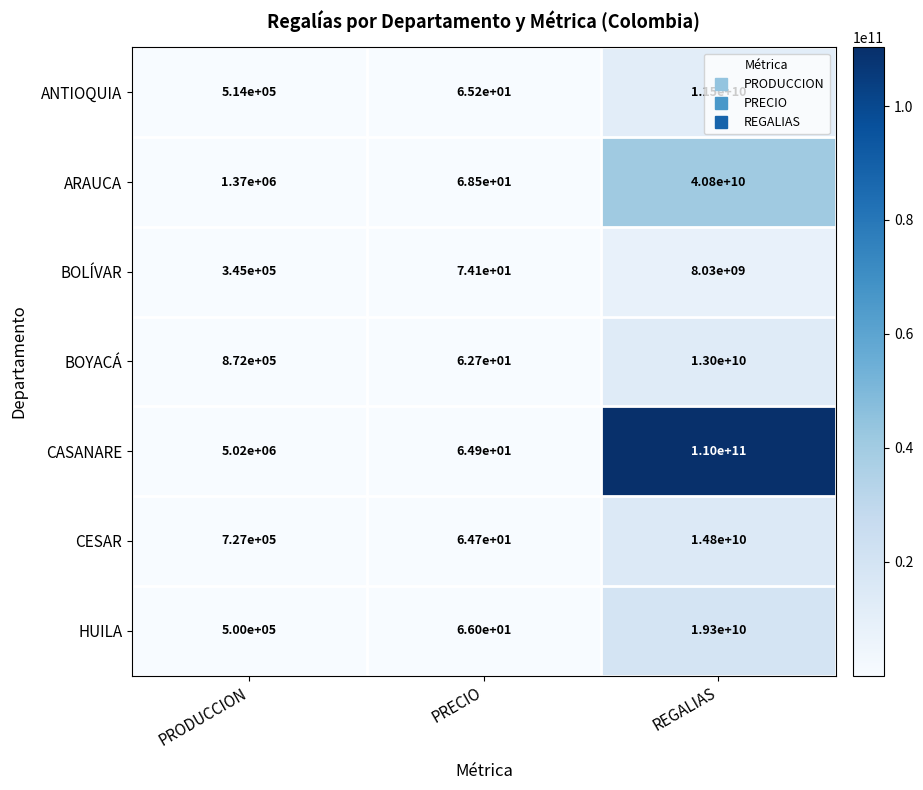

How many values in the HUILA series are below 500000?

1